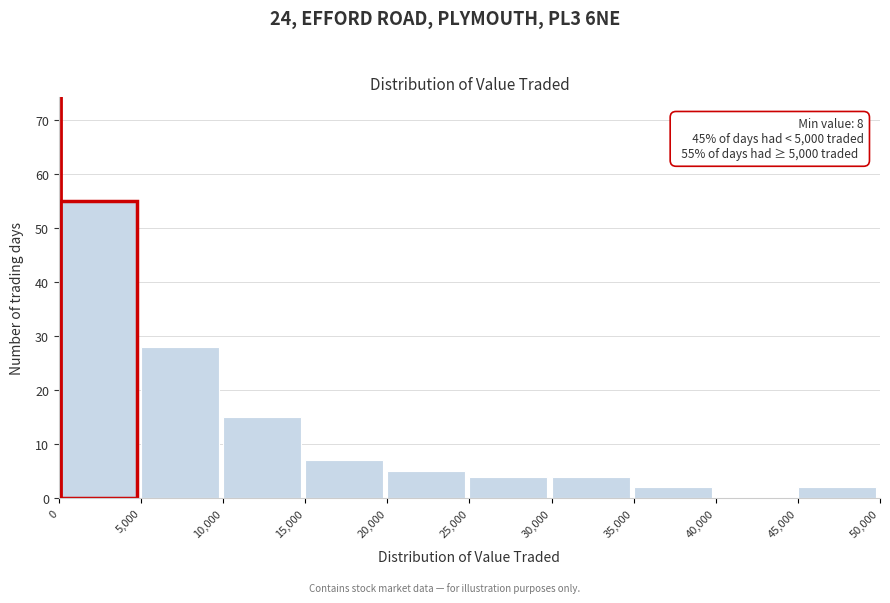

Over which range of the x-axis is the bar tallest?

0 to 5,000